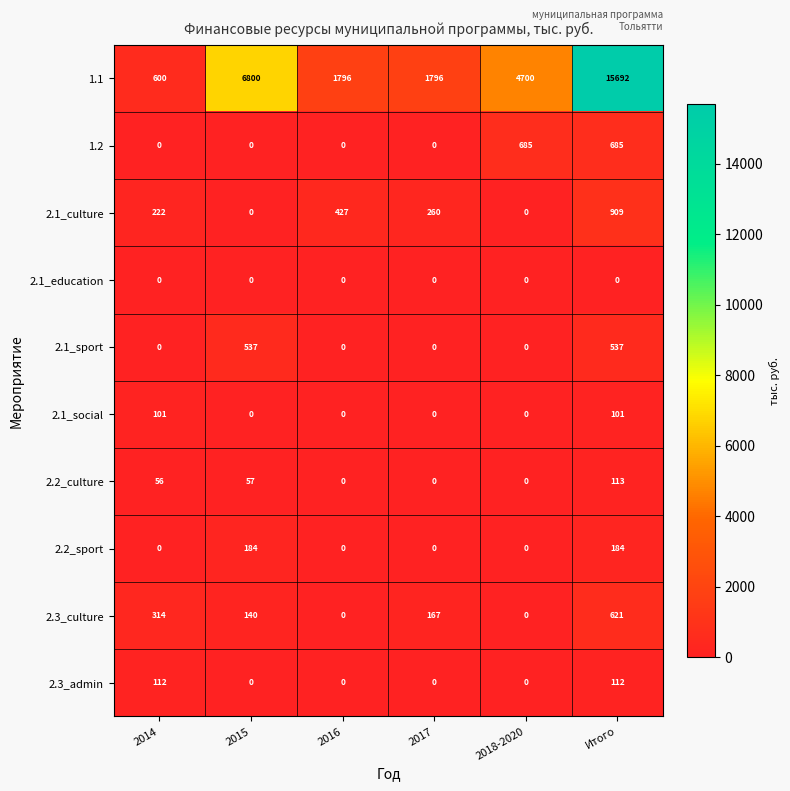

List the series in order of their peak value, lowest first.

2.1_education, 2.1_social, 2.3_admin, 2.2_culture, 2.2_sport, 2.1_sport, 2.3_culture, 1.2, 2.1_culture, 1.1